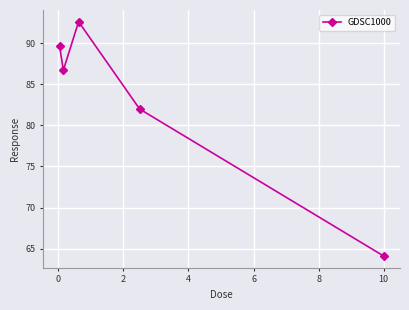

What is the average value?

83.0